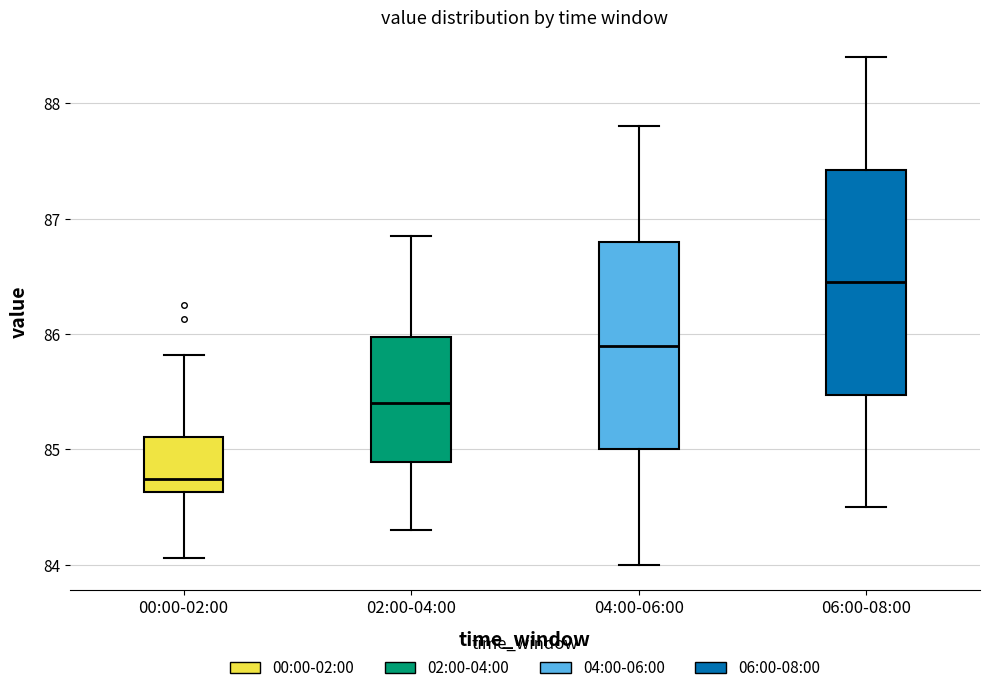

Reading left to right, transcribe this box plot: for each box, give where its median line is, the range the box spans, and where its two whiskers end, as read against the y-axis. The values are not printed on the chart, so give them approximately, as read against the axis.

00:00-02:00: median 84.7, box 84.6 to 85.1, whiskers 84.1 to 85.8
02:00-04:00: median 85.4, box 84.9 to 86.0, whiskers 84.3 to 86.9
04:00-06:00: median 85.9, box 85.0 to 86.8, whiskers 84.0 to 87.8
06:00-08:00: median 86.5, box 85.5 to 87.4, whiskers 84.5 to 88.4